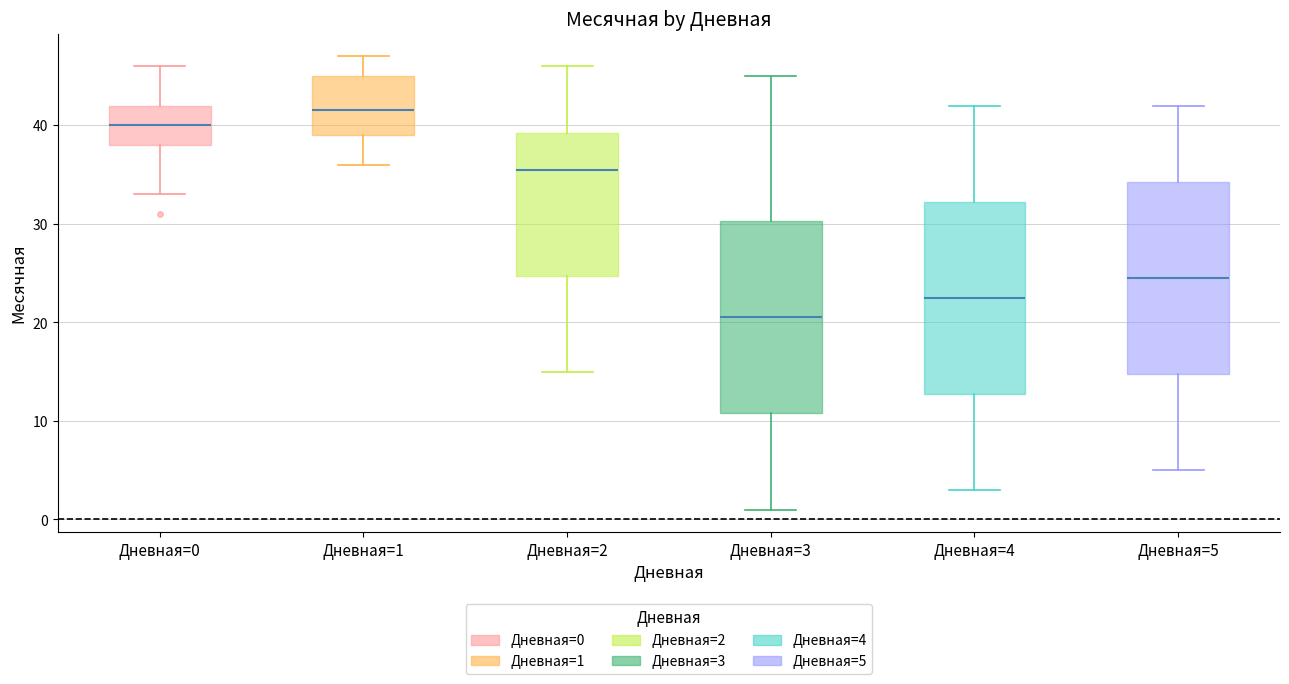

Where does the upper whisker of the box for Дневная=4 end on the y-axis? The values are not printed on the chart, so give them approximately, as read against the axis.

42